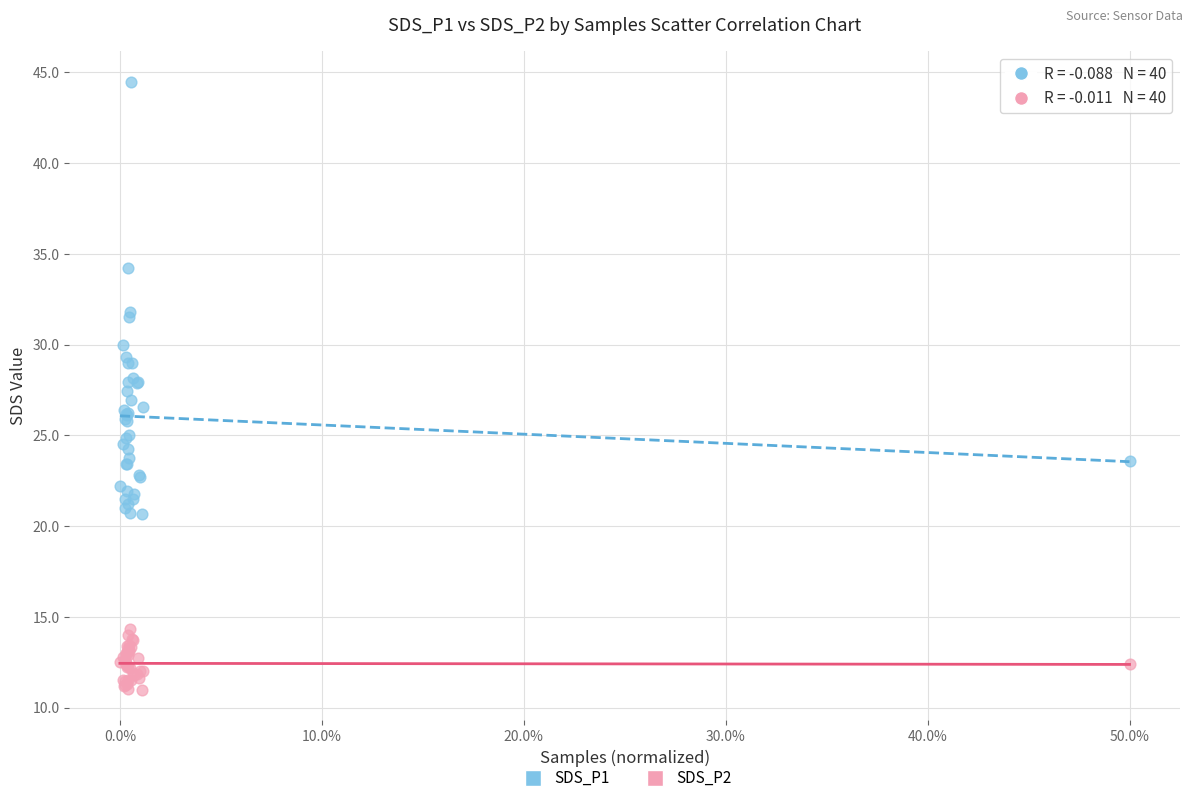

Which series has the widest spread of Y values?

SDS_P1